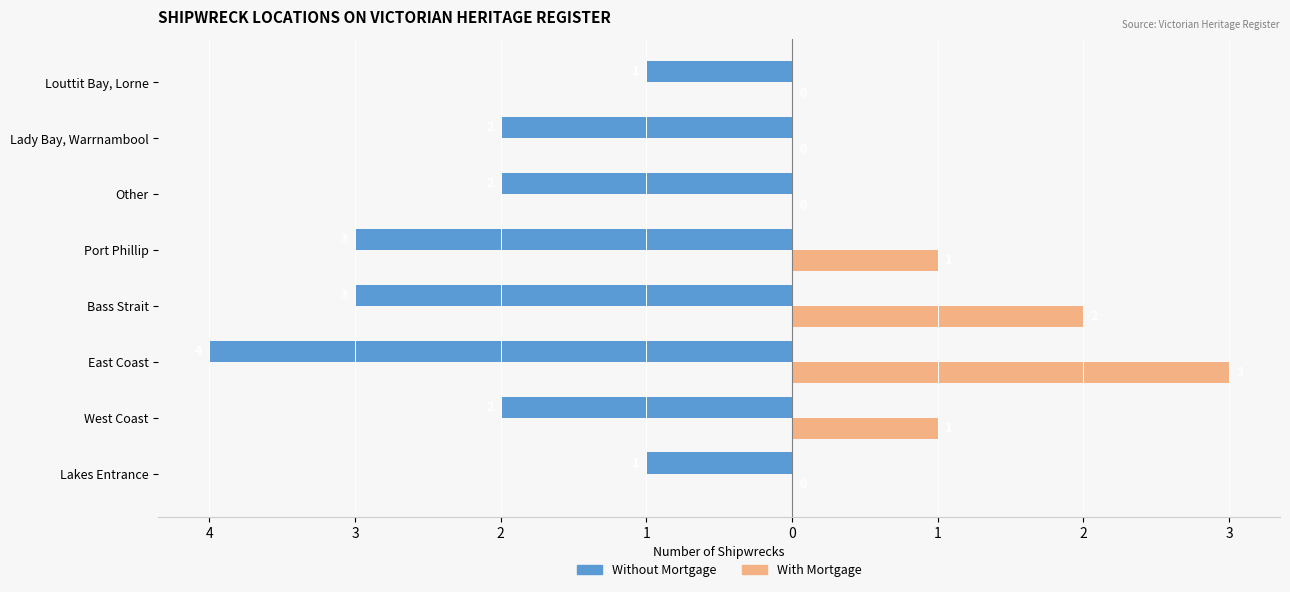

What are all the series names shown in the legend?

Without Mortgage, With Mortgage